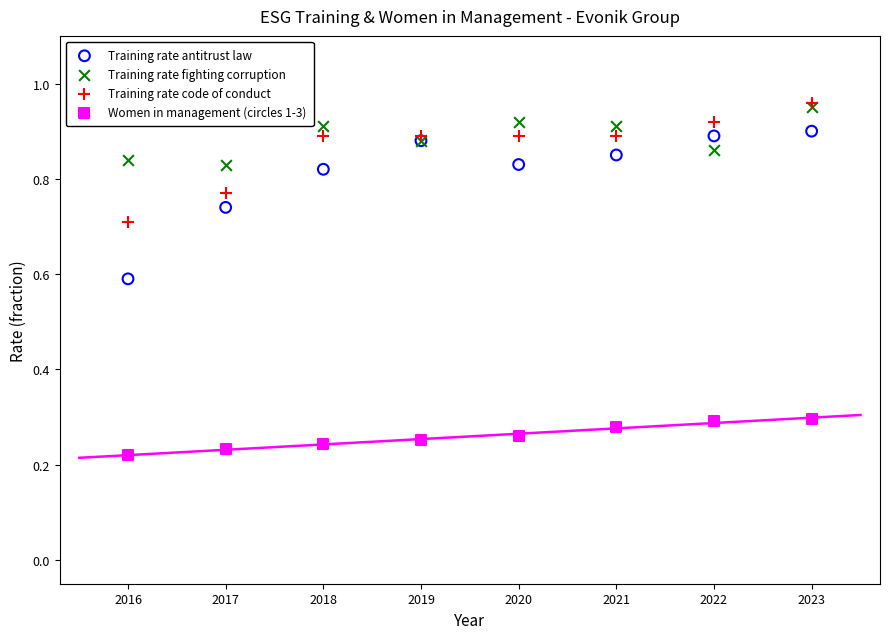

Which series contains the lowest Y value?

Women in management (circles 1-3)